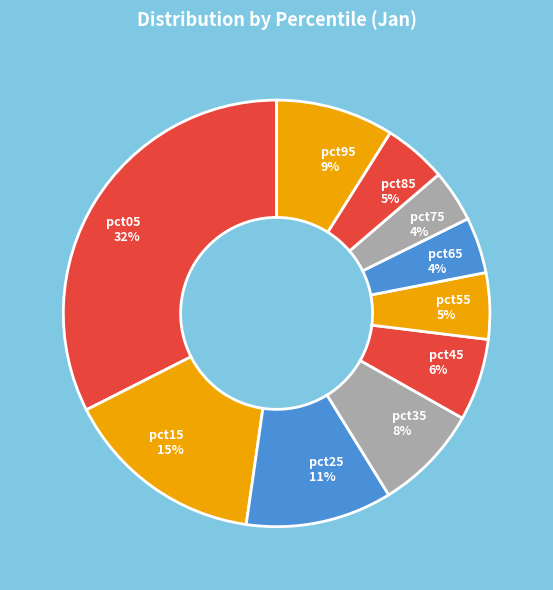

Count the number of slices in the pie.

10